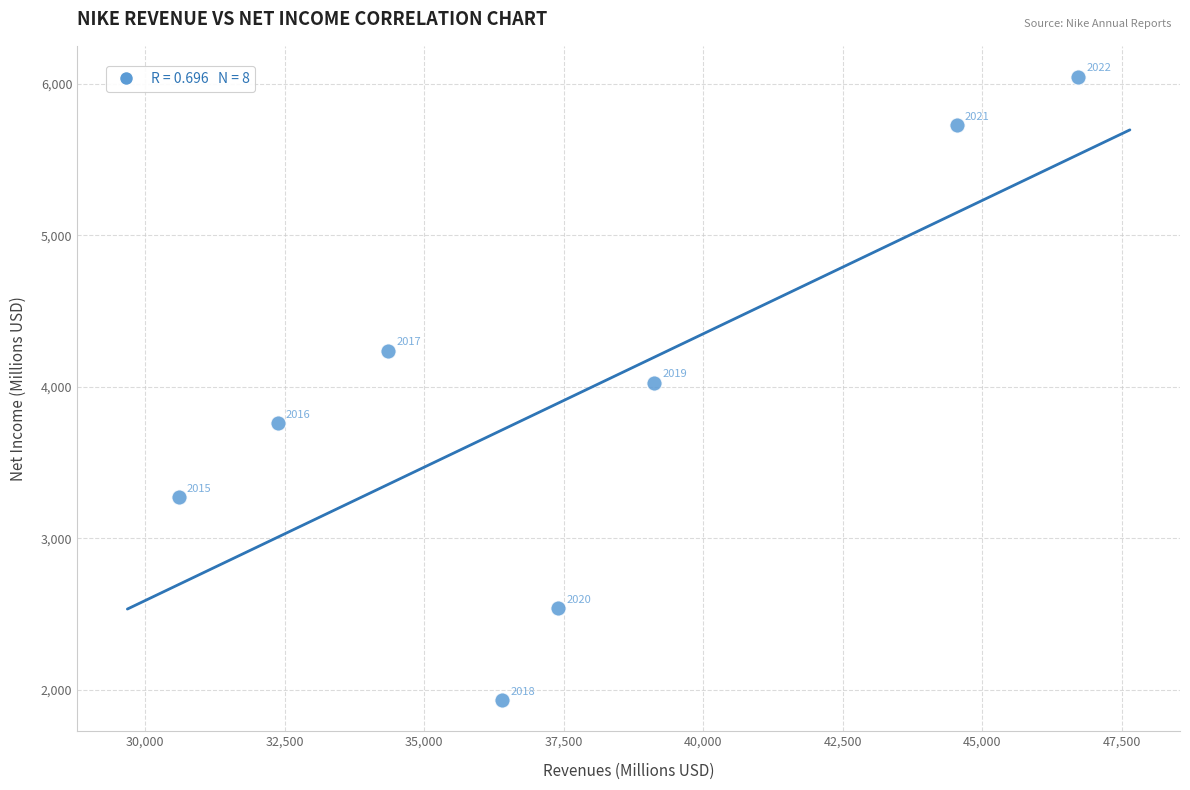

What Y value in the scatter plot is closest to 3989?

4029